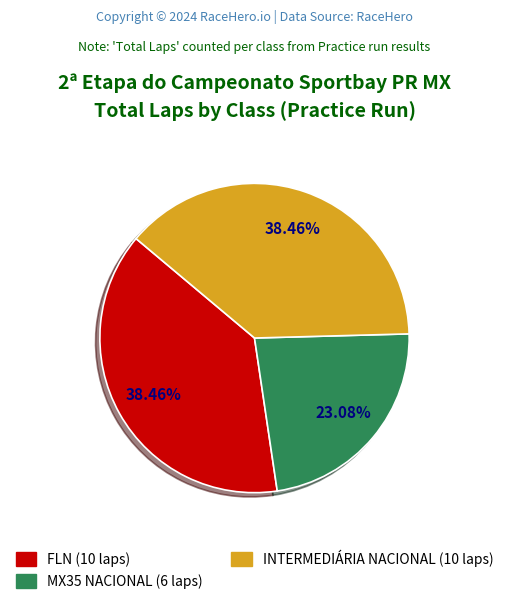

The MX35 NACIONAL slice represents 23% of the pie. True or false?

True